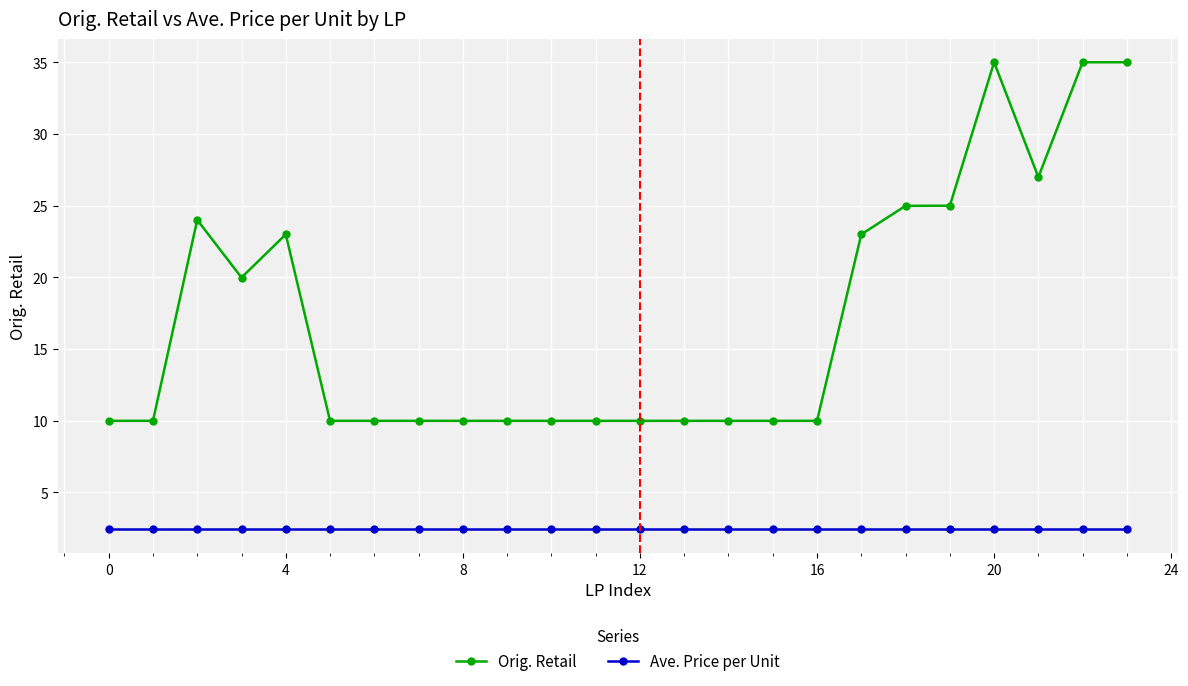

What is the highest value of the Ave. Price per Unit series?

2.4